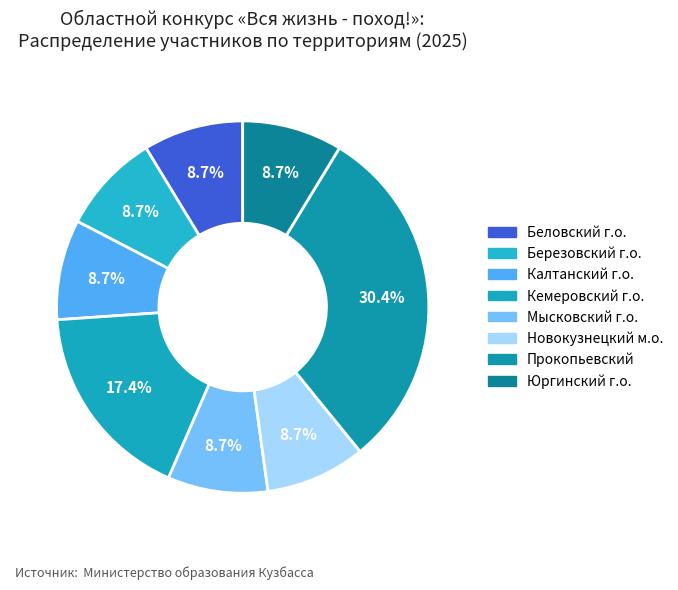

To the nearest percent, what percentage of the pie is Беловский г.о.?

9%